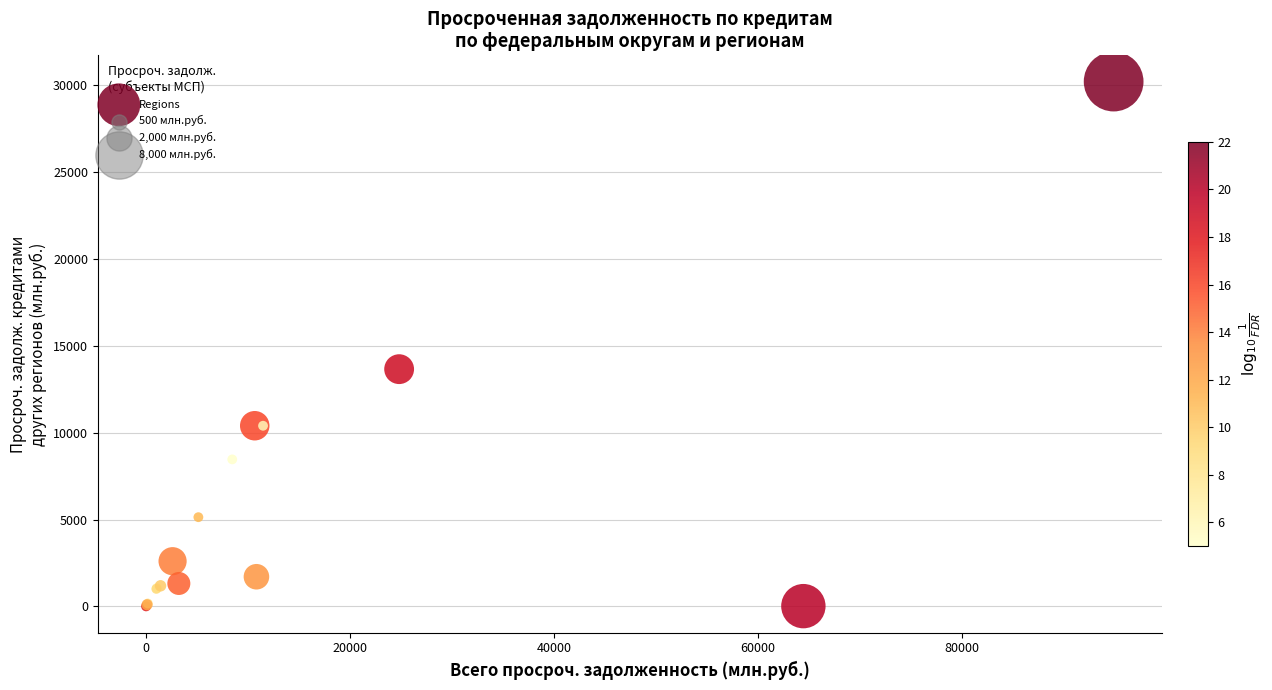

What Y value in the scatter plot is closest to 15094?

13645